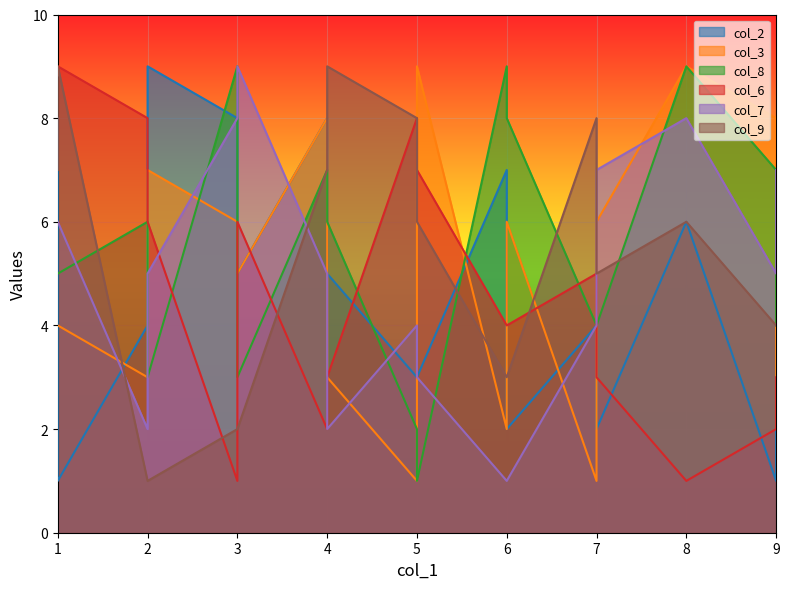

What is the total value across all series at 6?

28